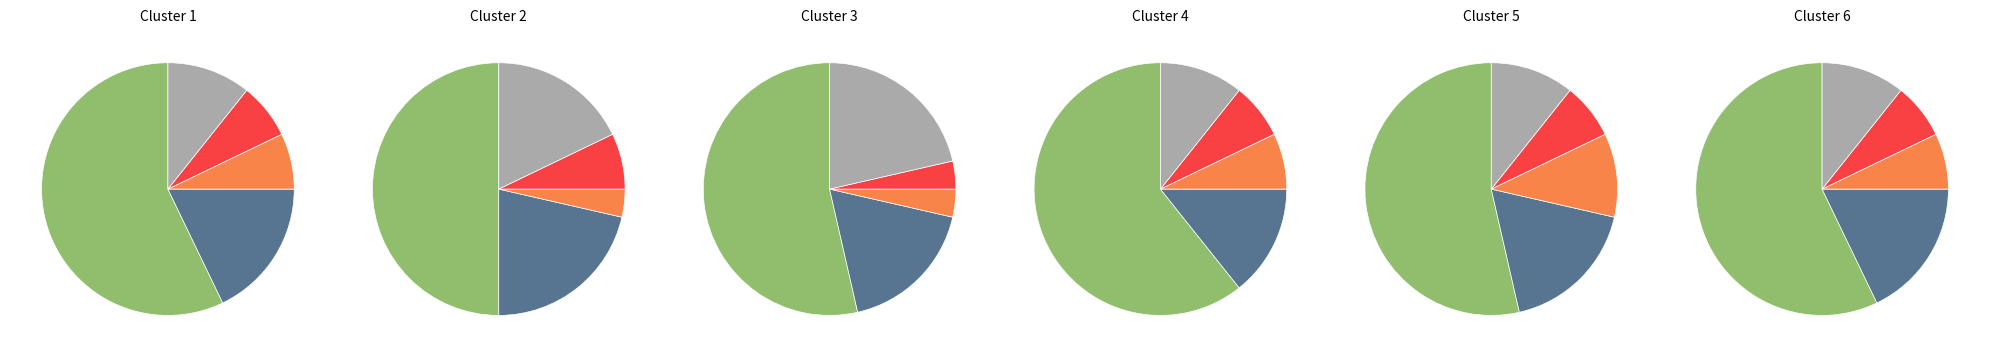

Count the number of slices in the pie.

5